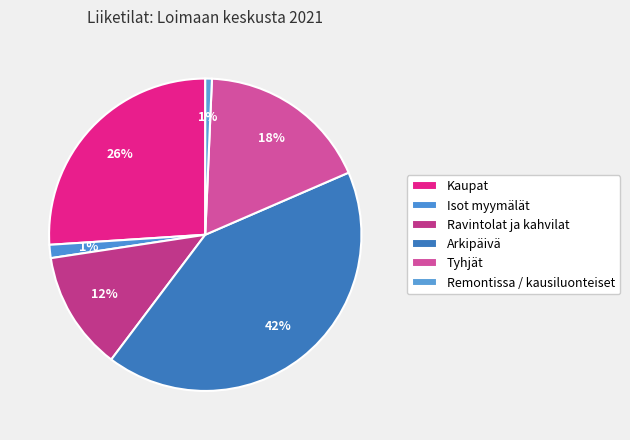

Does Tyhjät represent more than half of the total?

No